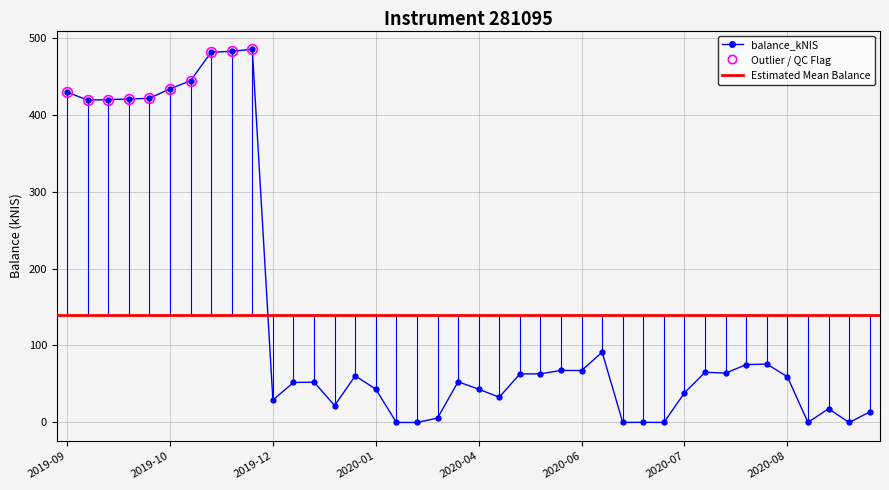

What is the approximate value at 2020-08?

59.4